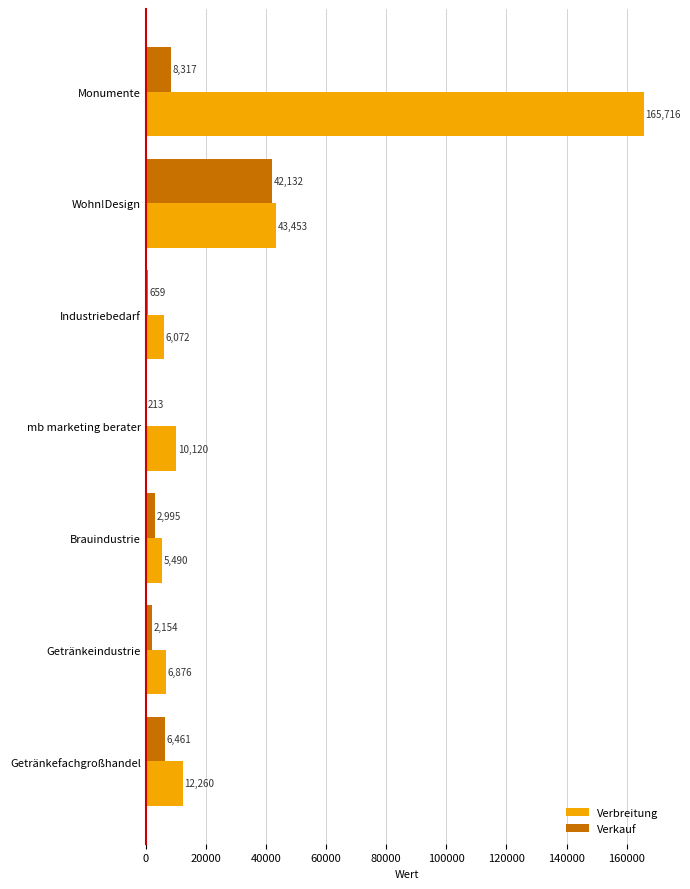

What are all the series names shown in the legend?

Verbreitung, Verkauf